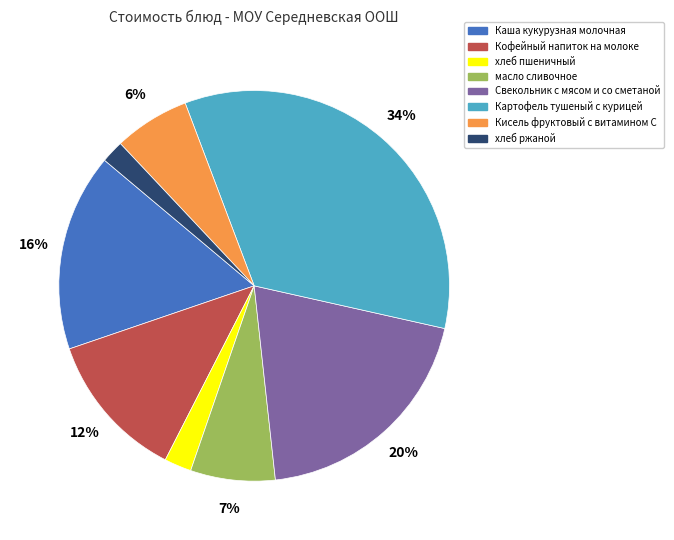

Count the number of slices in the pie.

8